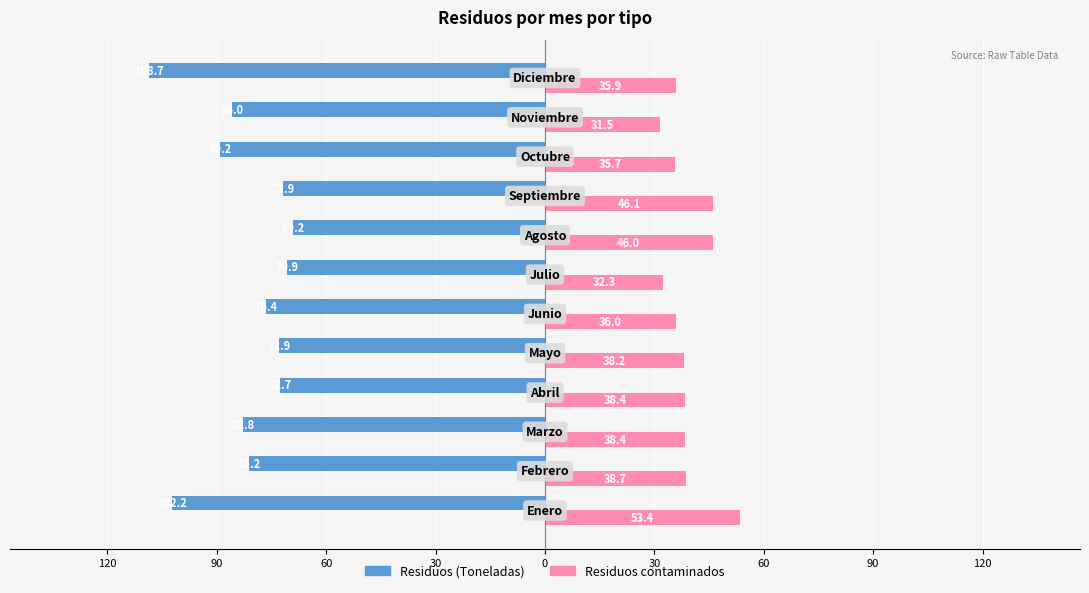

What are all the series names shown in the legend?

Residuos (Toneladas), Residuos contaminados